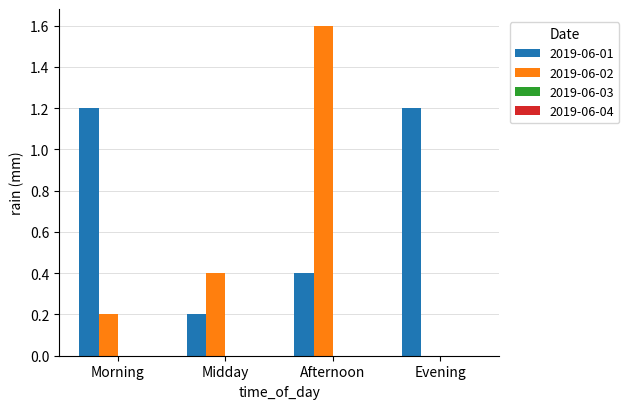

How many groups of bars are there?

4